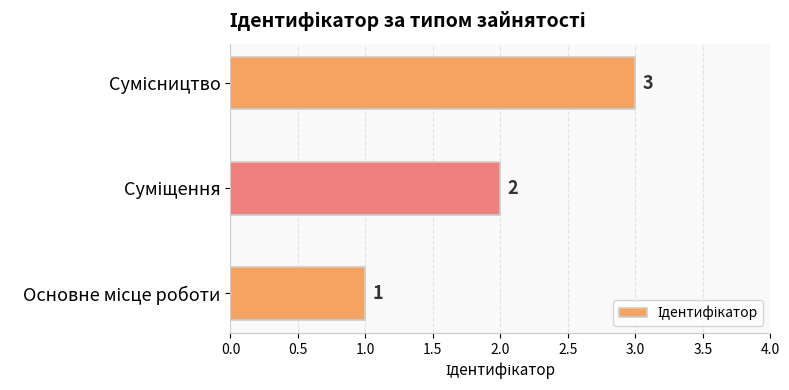

What is the maximum value shown in the chart?

3